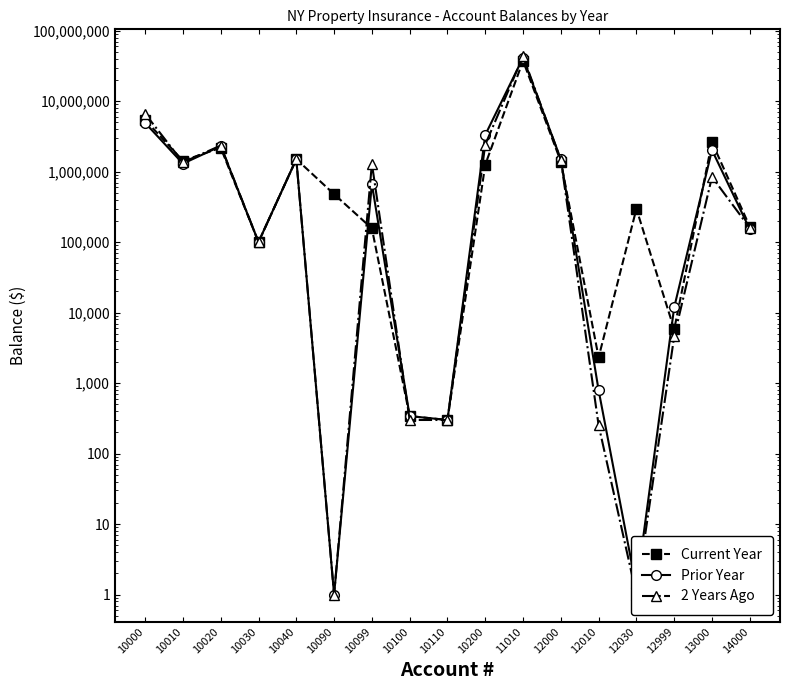

What is the highest value of the Current Year series?

37414438.8